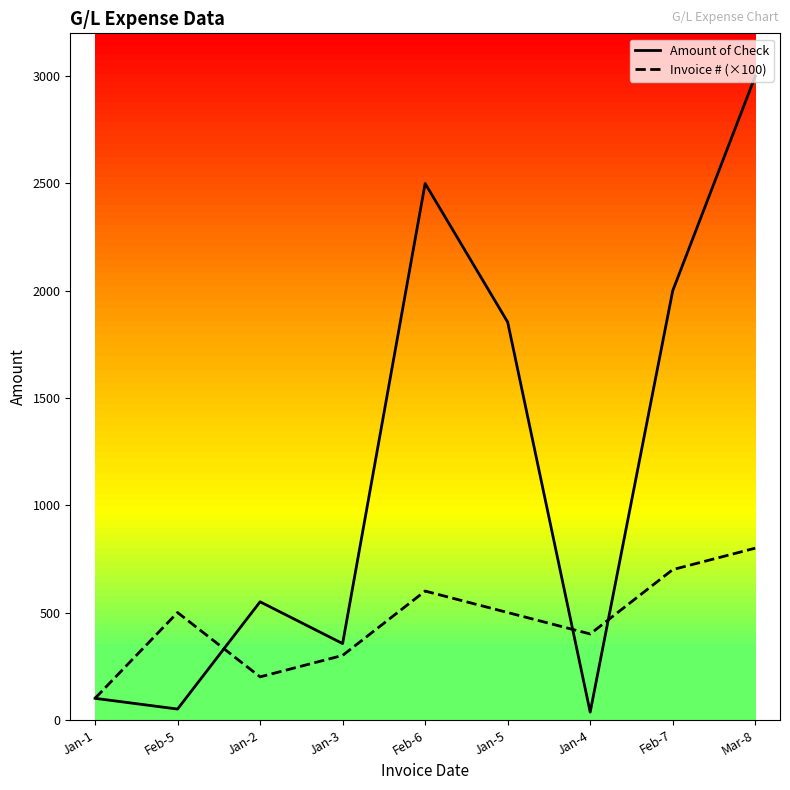

Rank the series by their average value, from lowest to highest.

Invoice # (×100), Amount of Check